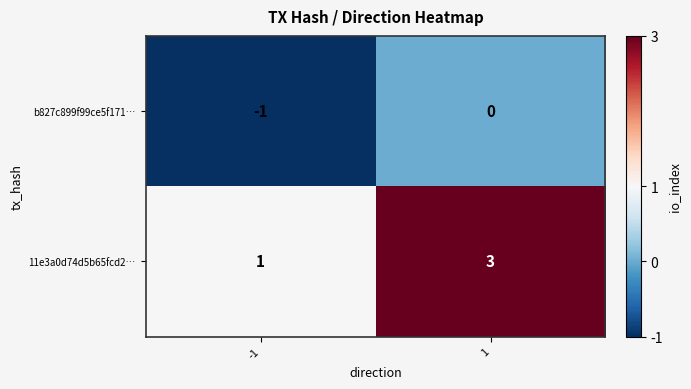

Rank the series by their average value, from highest to lowest.

11e3a0d74d5b65fcd2…, b827c899f99ce5f171…